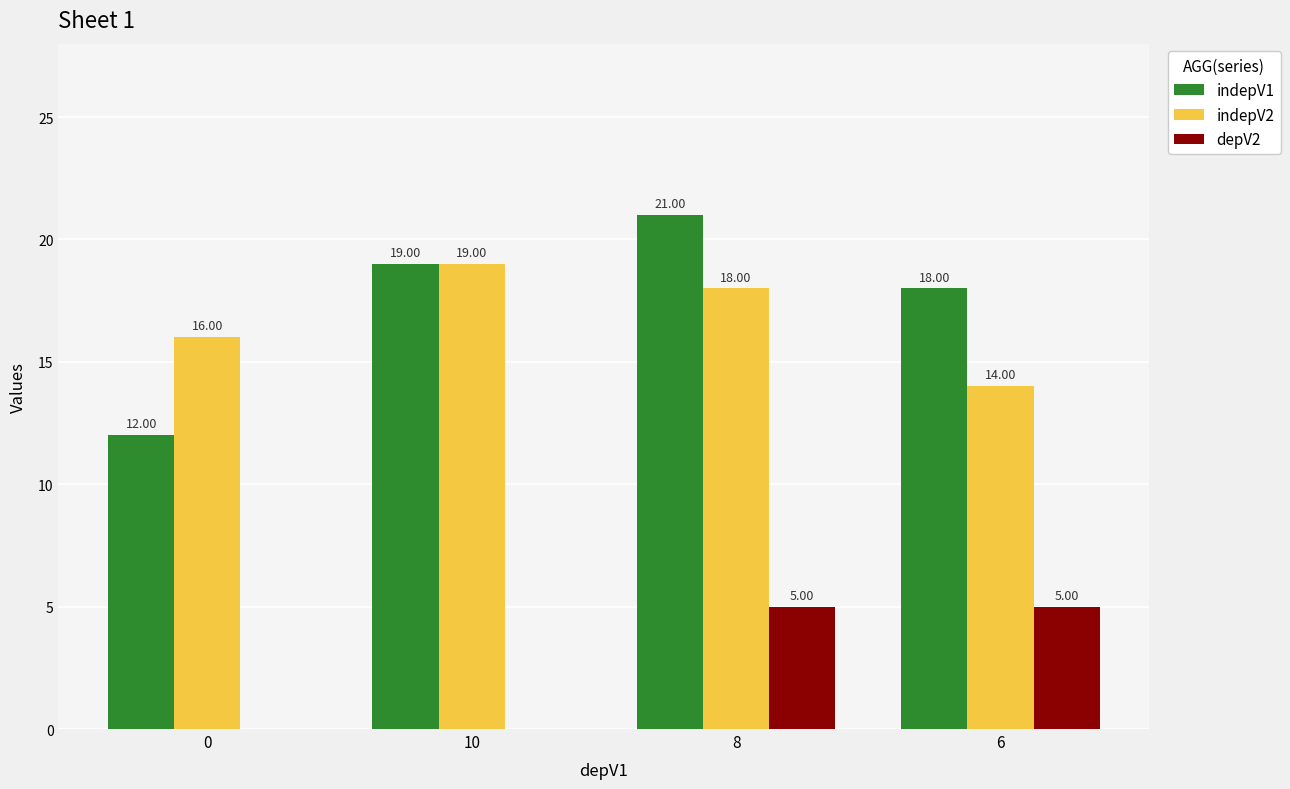

At which category is the sum across all series the highest?

8